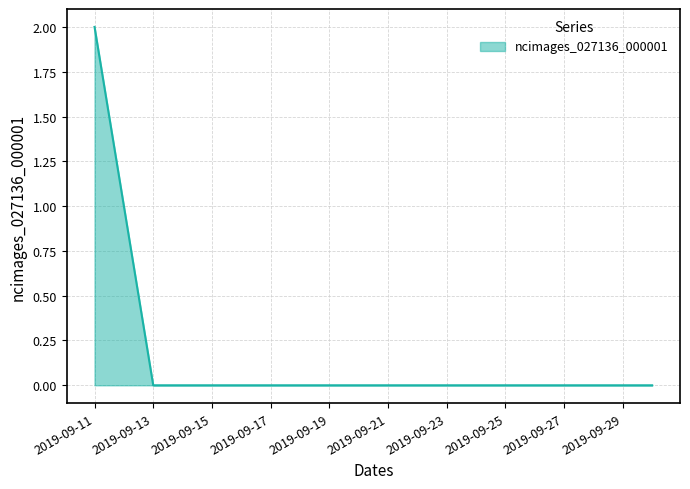

How many lines are shown in the chart?

1